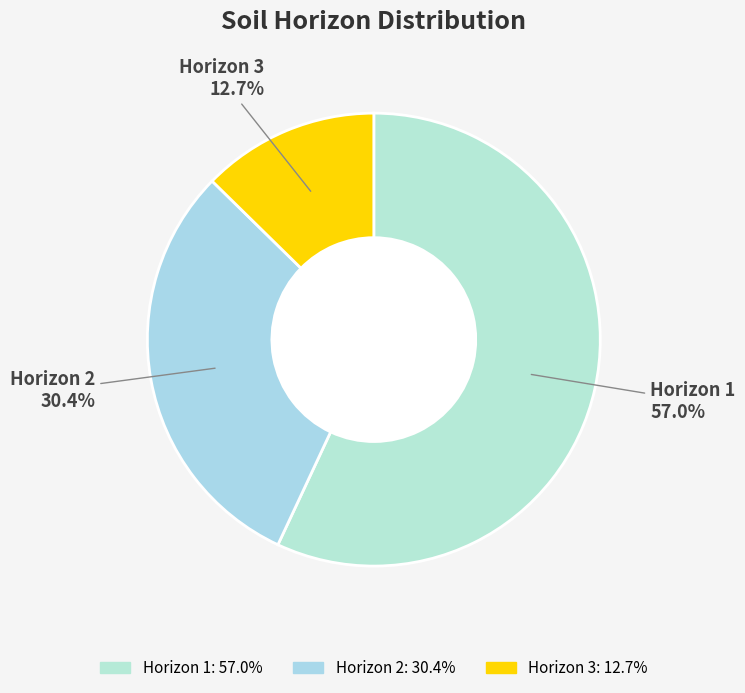

Which has a higher value, Horizon 3 or Horizon 2?

Horizon 2